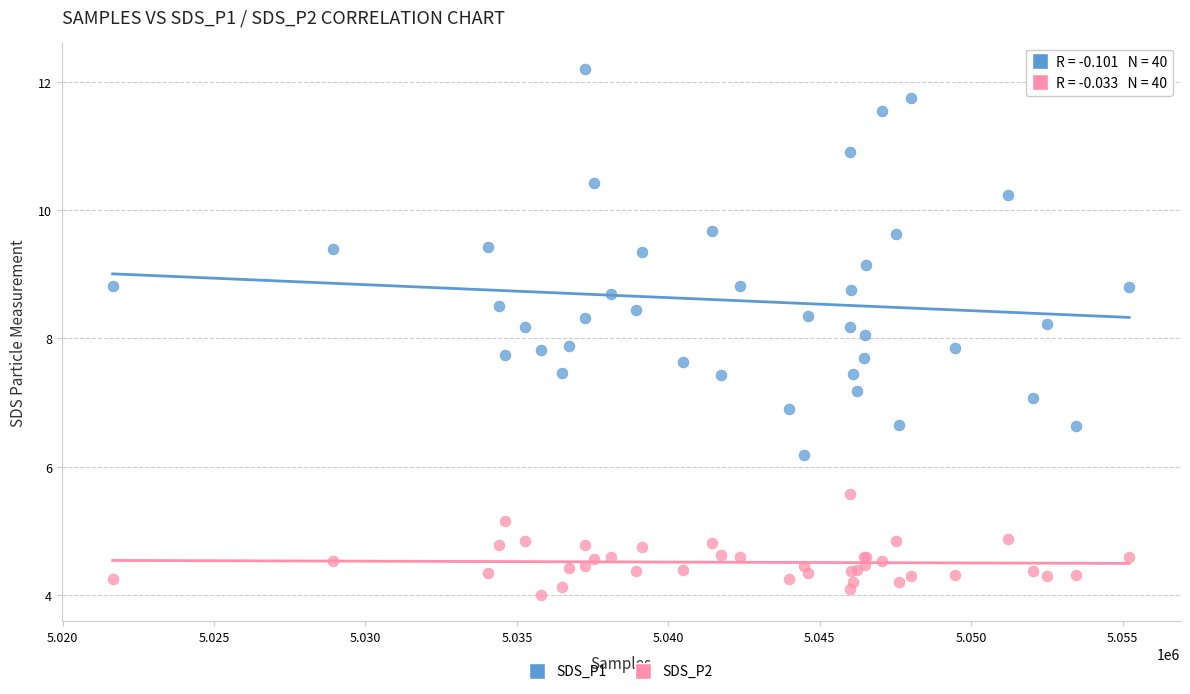

What are all the series names shown in the legend?

SDS_P1, SDS_P2